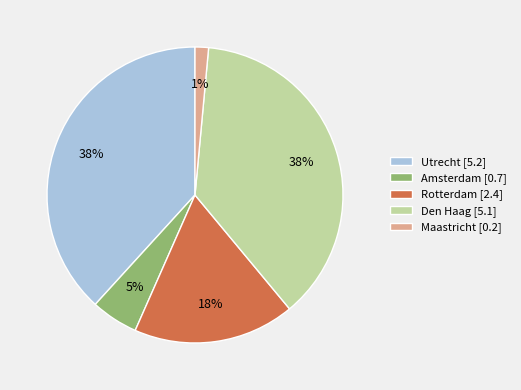

To the nearest percent, what is the average slice percentage?

20%